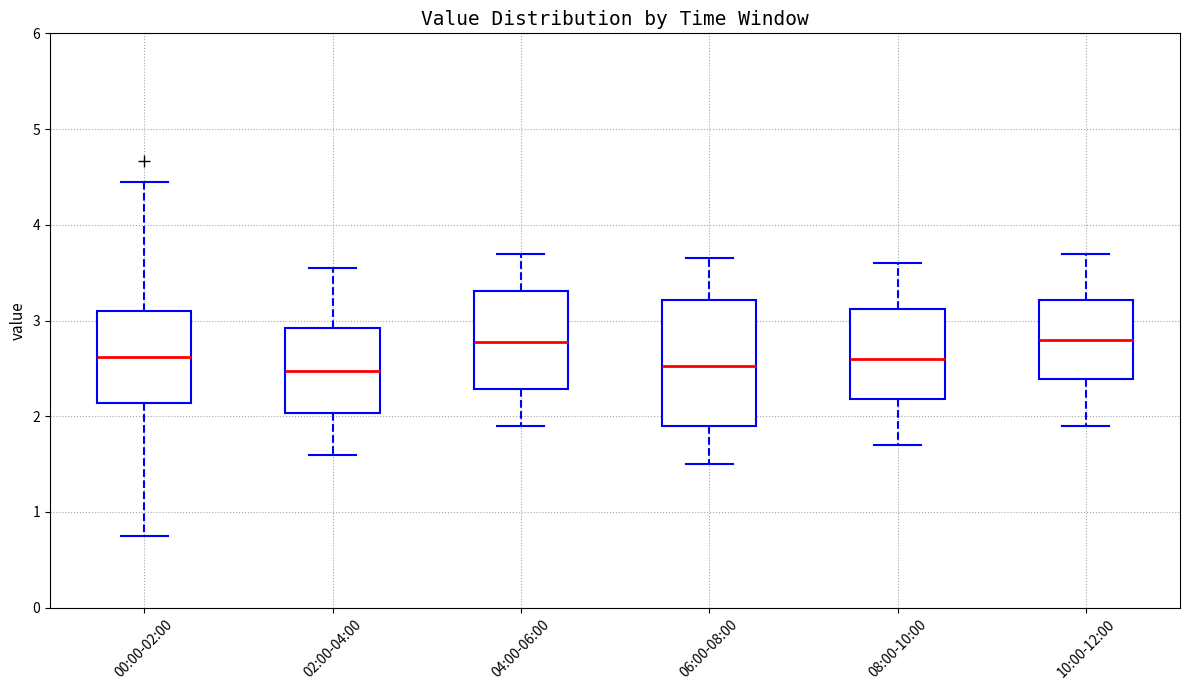

Reading left to right, transcribe this box plot: for each box, give where its median line is, the range the box spans, and where its two whiskers end, as read against the y-axis. The values are not printed on the chart, so give them approximately, as read against the axis.

00:00-02:00: median 2.6, box 2.1 to 3.1, whiskers 0.8 to 4.5
02:00-04:00: median 2.5, box 2.0 to 2.9, whiskers 1.6 to 3.6
04:00-06:00: median 2.8, box 2.3 to 3.3, whiskers 1.9 to 3.7
06:00-08:00: median 2.5, box 1.9 to 3.2, whiskers 1.5 to 3.7
08:00-10:00: median 2.6, box 2.2 to 3.1, whiskers 1.7 to 3.6
10:00-12:00: median 2.8, box 2.4 to 3.2, whiskers 1.9 to 3.7